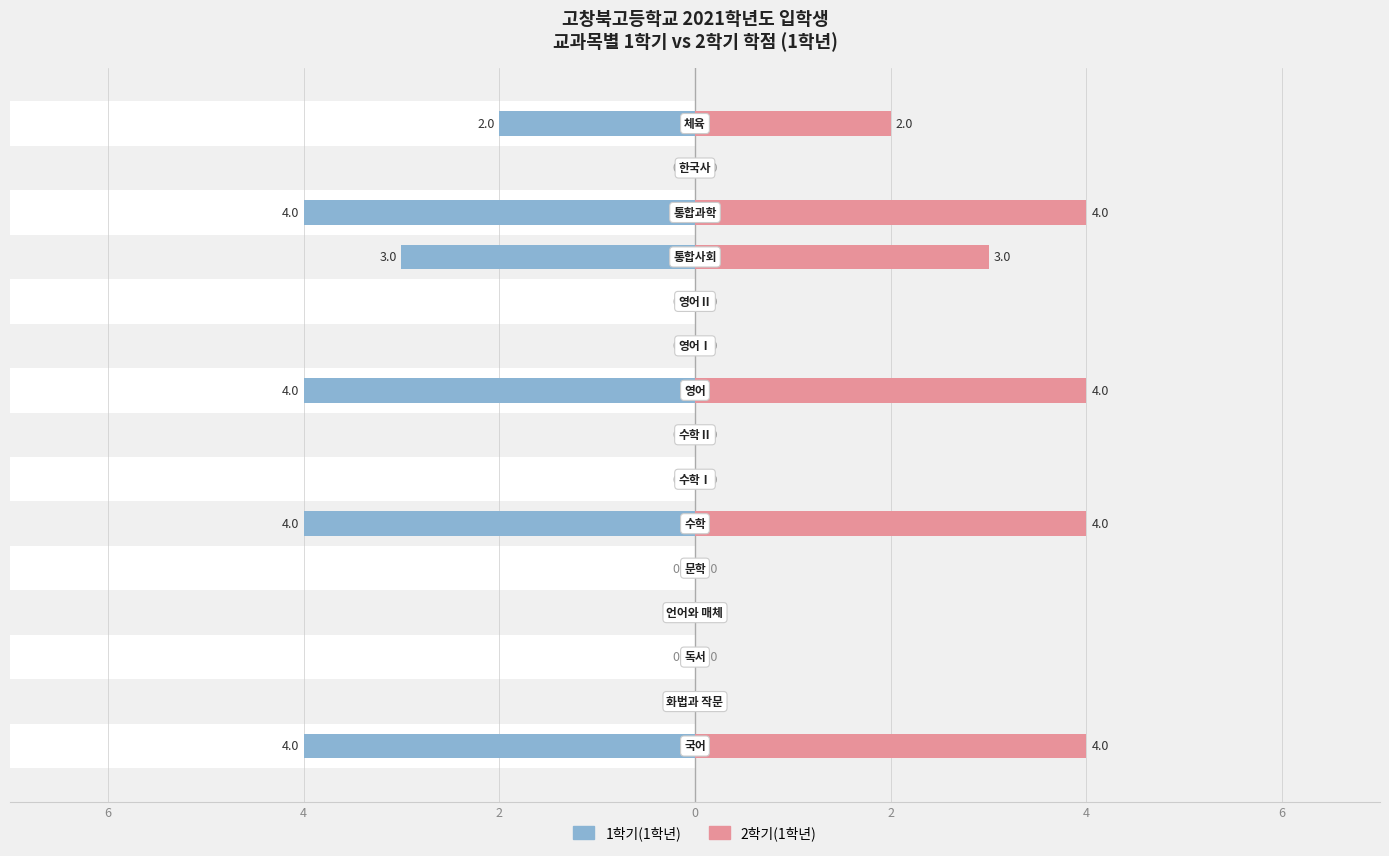

Rank the series by their maximum value, from lowest to highest.

1학기(1학년), 2학기(1학년)